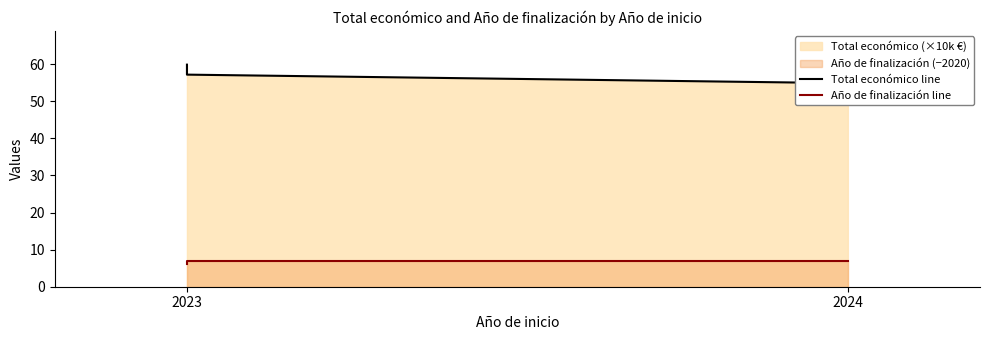

Is it true that Total económico line equals 33.6 at 2023?

False